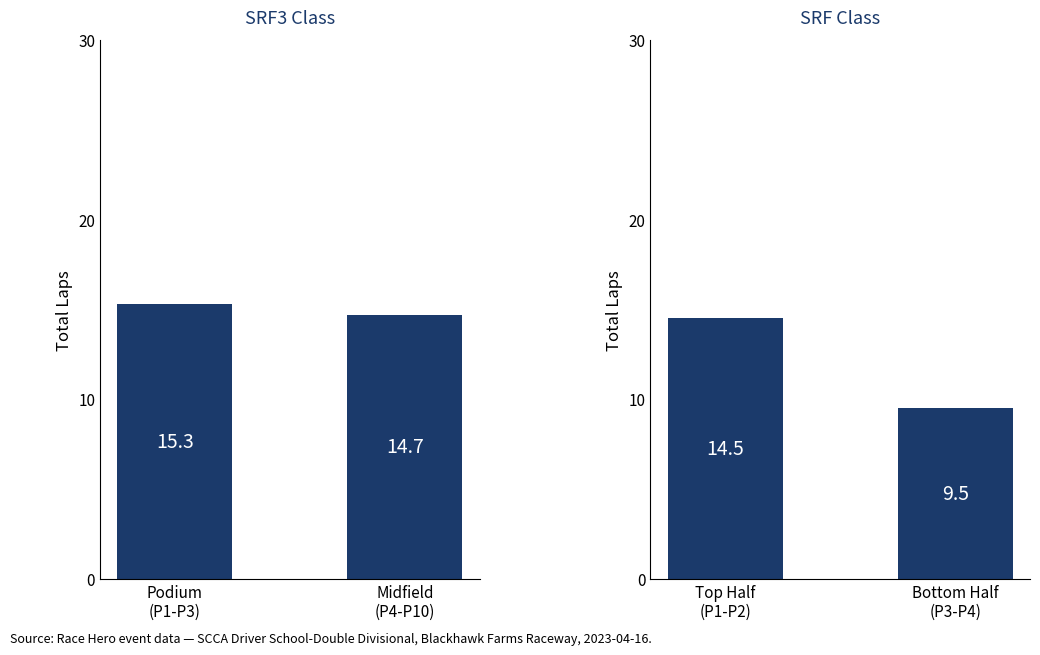

What is the average value of the SRF Class series?

12.0